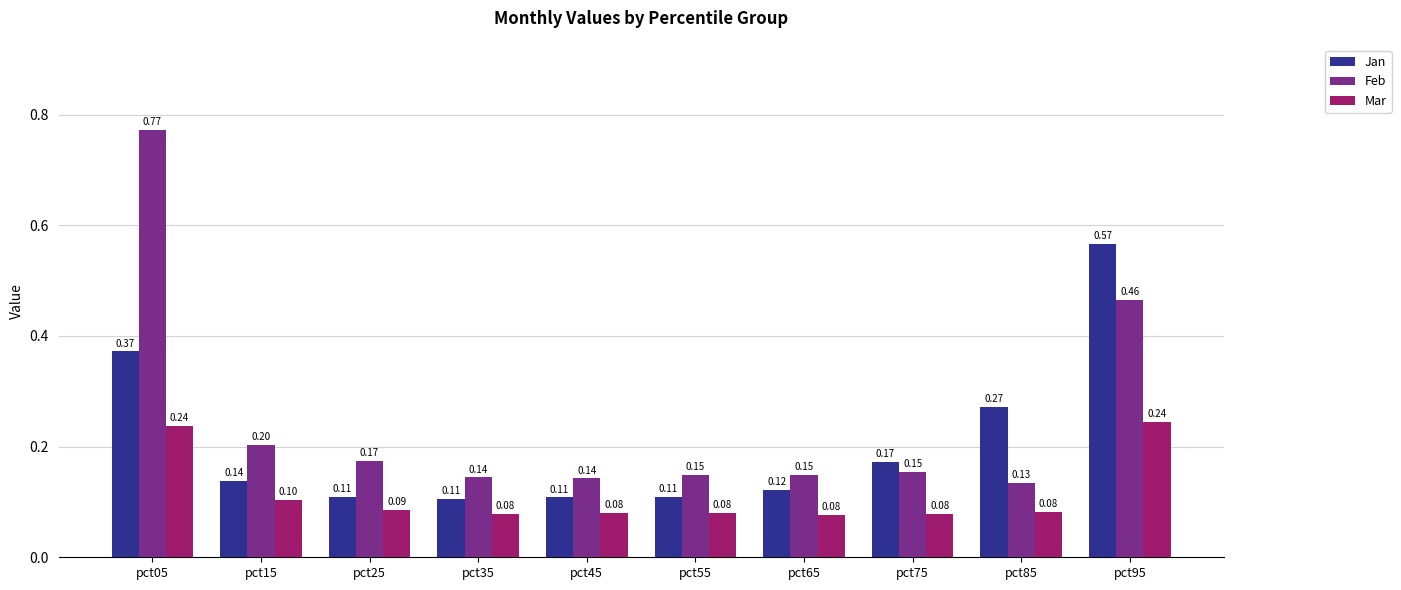

Which series has the largest total across all categories?

Feb